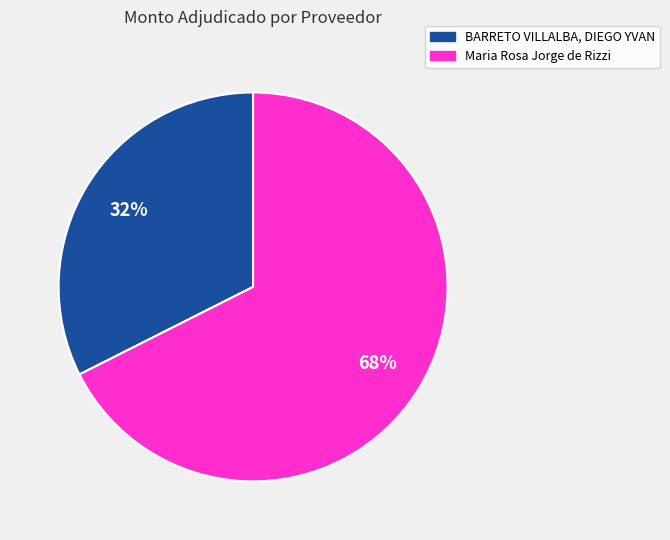

Combined, do BARRETO VILLALBA, DIEGO YVAN and Maria Rosa Jorge de Rizzi account for over 50%?

Yes